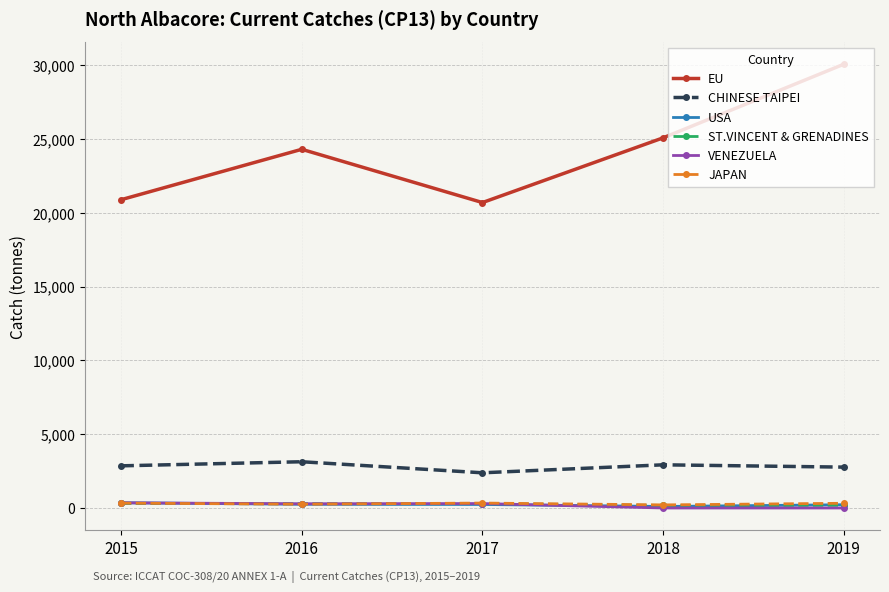

True or false: VENEZUELA has more than 2 points higher than both neighbors.

False